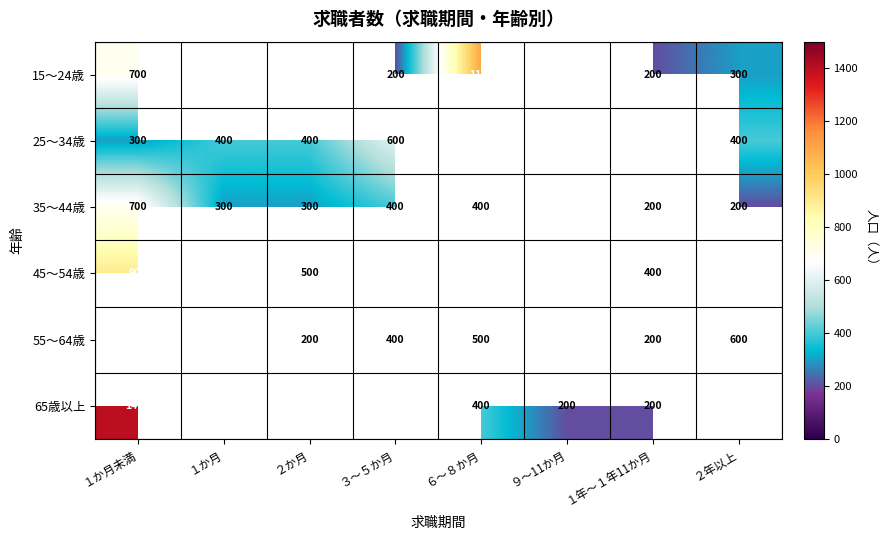

True or false: 35～44歳 has a value of 99 at １年～１年11か月.

False